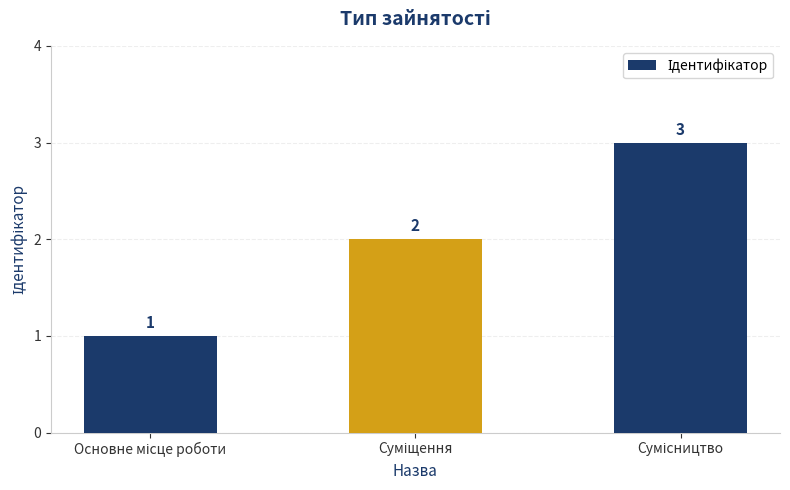

What is the maximum value shown in the chart?

3